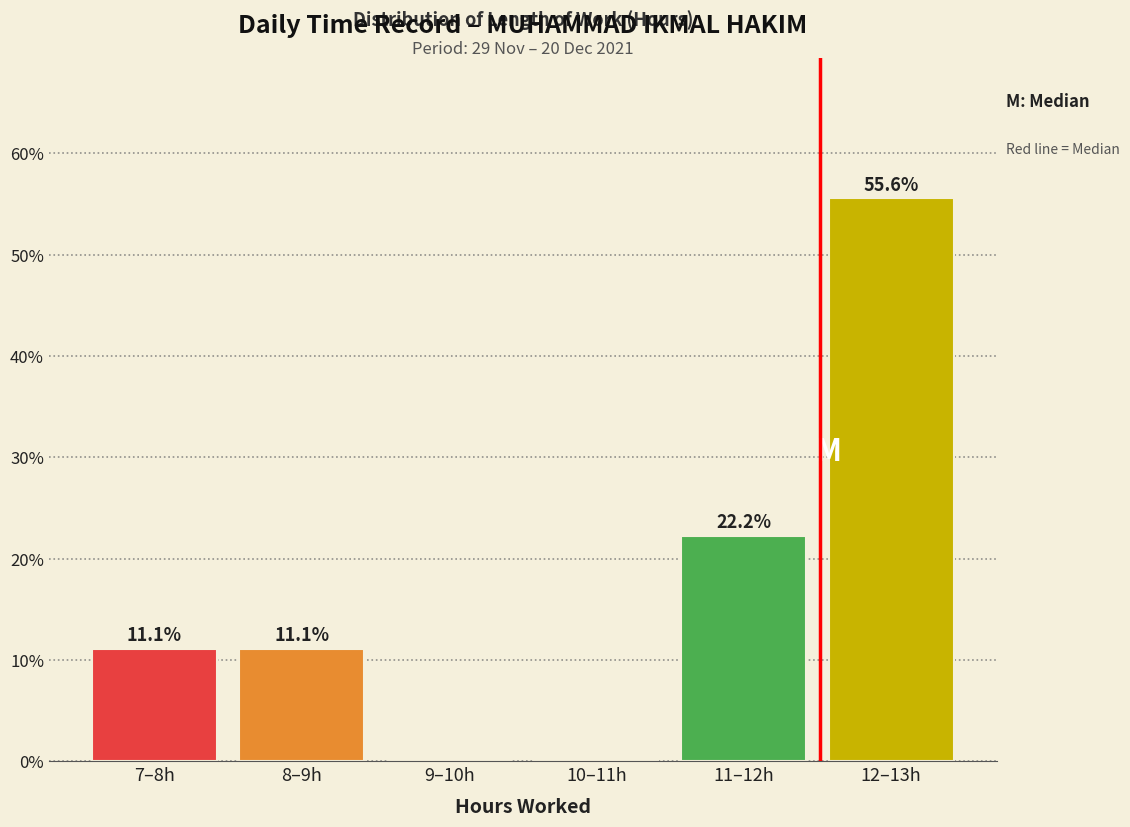

Reading left to right, extract all data points from this chart.

7–8h=11.1	8–9h=11.1	9–10h=0.0	10–11h=0.0	11–12h=22.2	12–13h=55.6